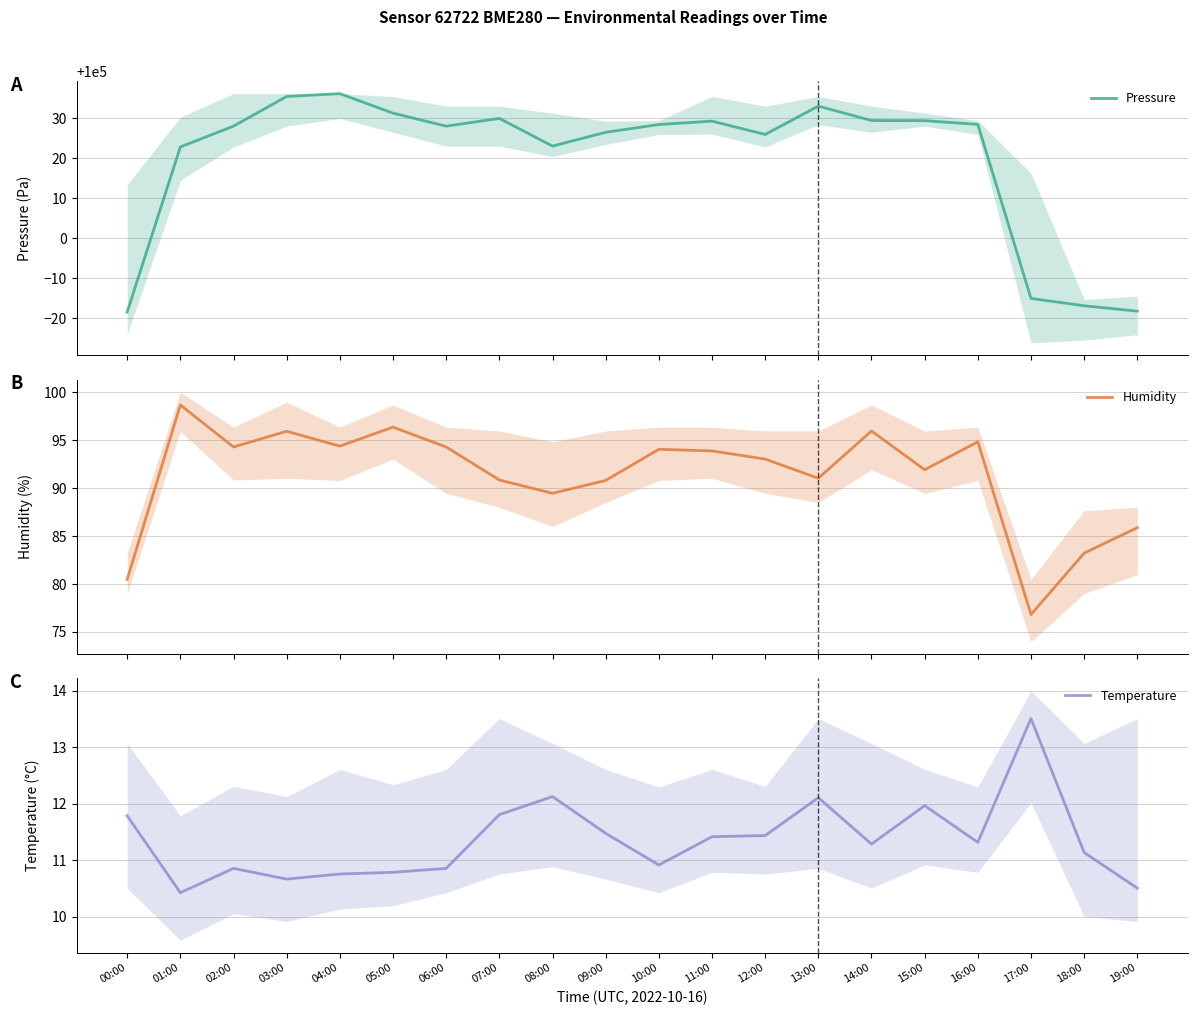

What is the label of the 6th point from the left?

05:00